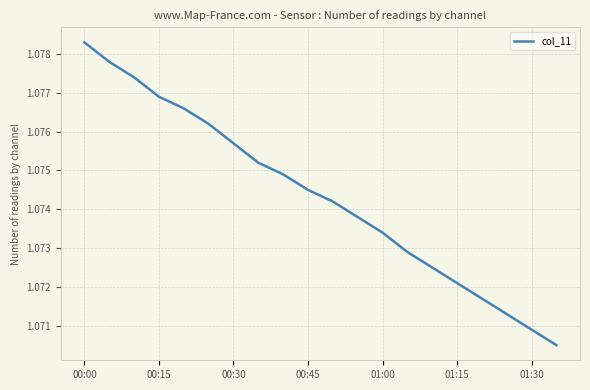

How many lines are shown in the chart?

1